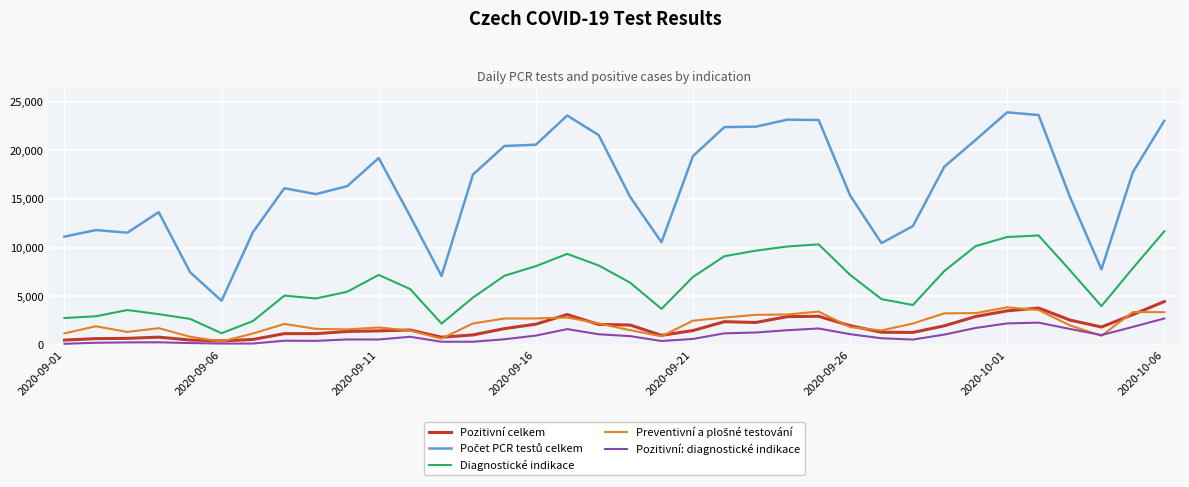

True or false: Pozitivní: diagnostické indikace and Diagnostické indikace intersect in this chart.

False